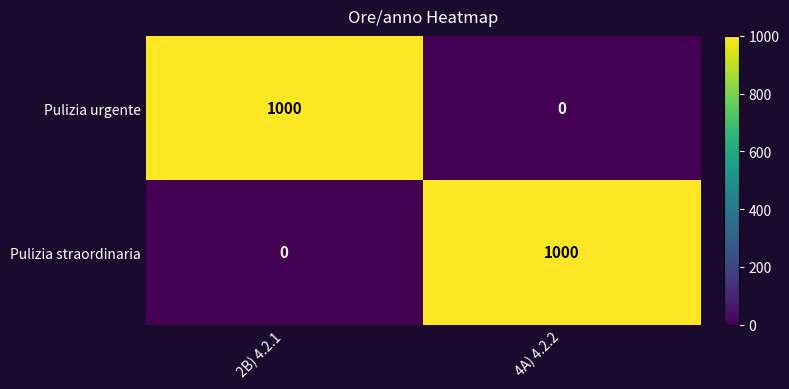

What is the difference between the maximum and minimum values in the Pulizia straordinaria series?

1000